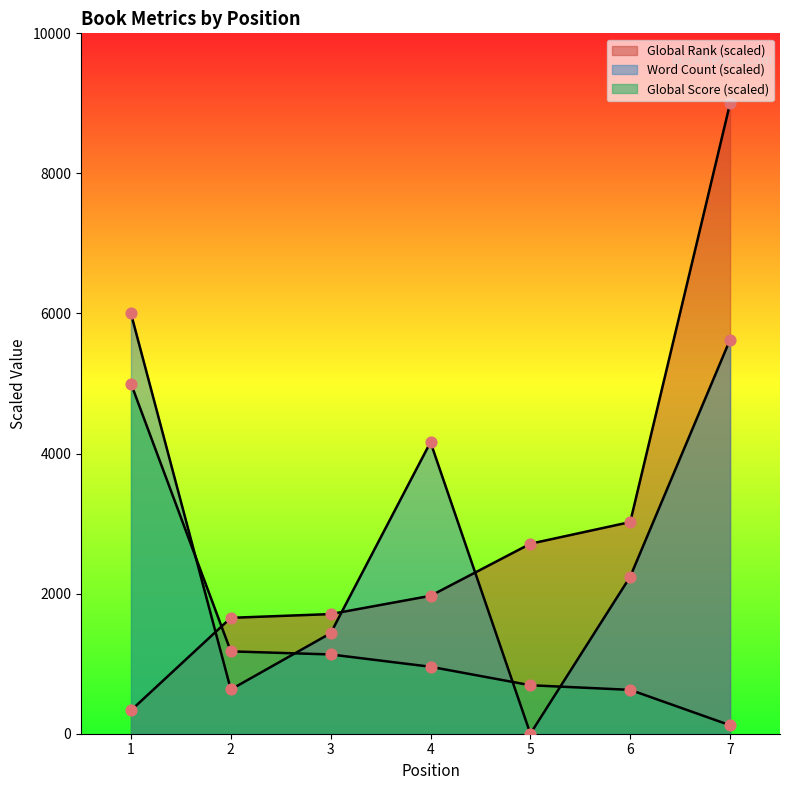

What is the total value across all series at 5?

3404.8